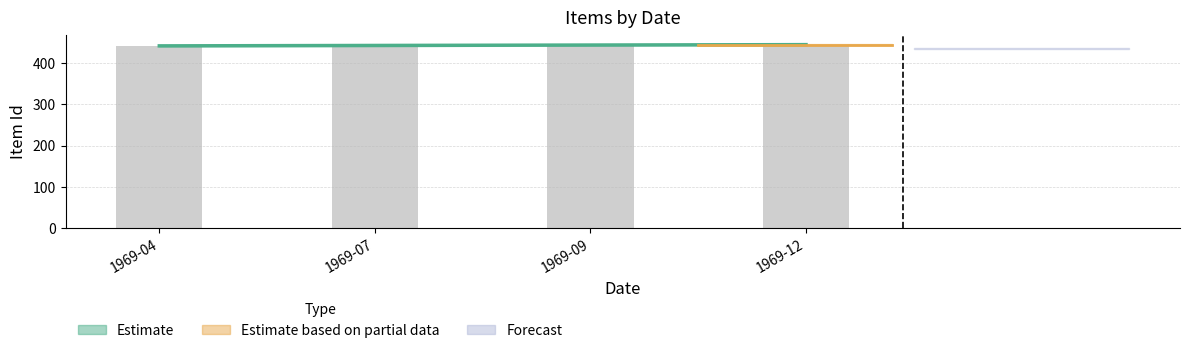

What is the smallest value displayed?

442